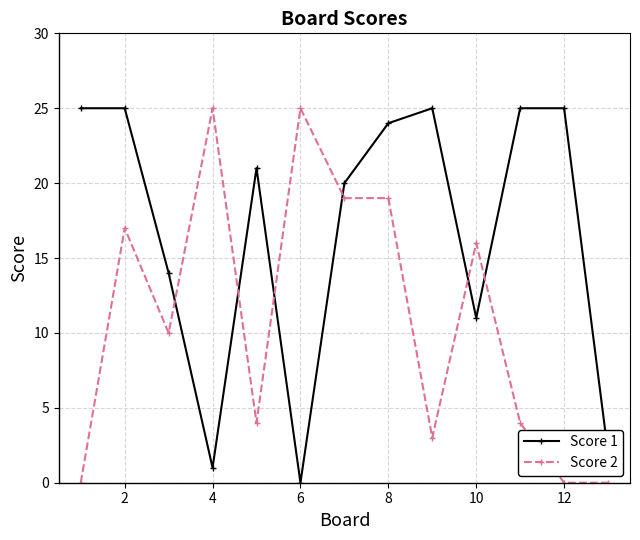

List the series in order of their overall mean, lowest first.

Score 2, Score 1